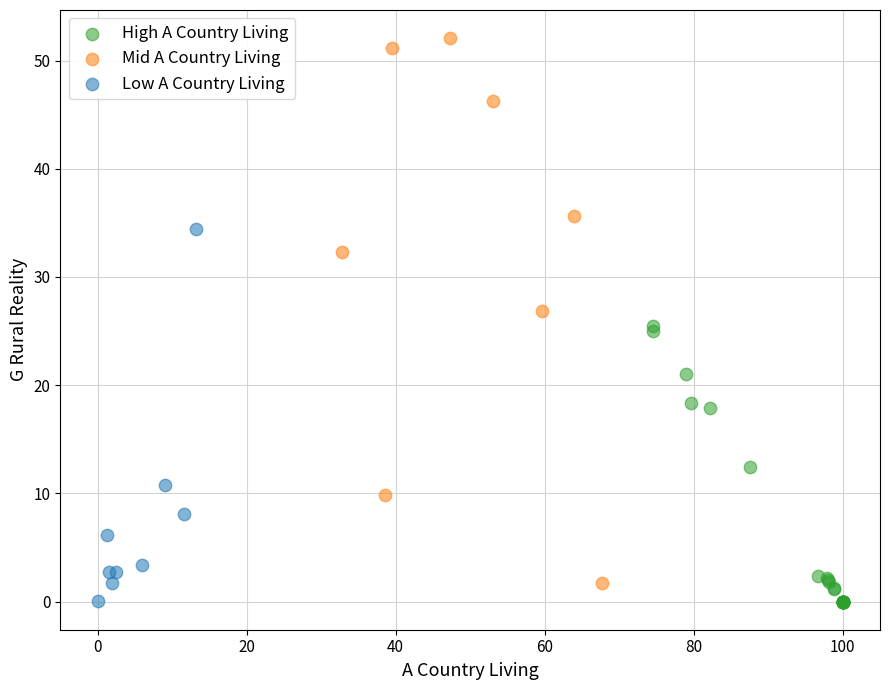

Which series has the largest Y range (max minus min)?

Mid A Country Living